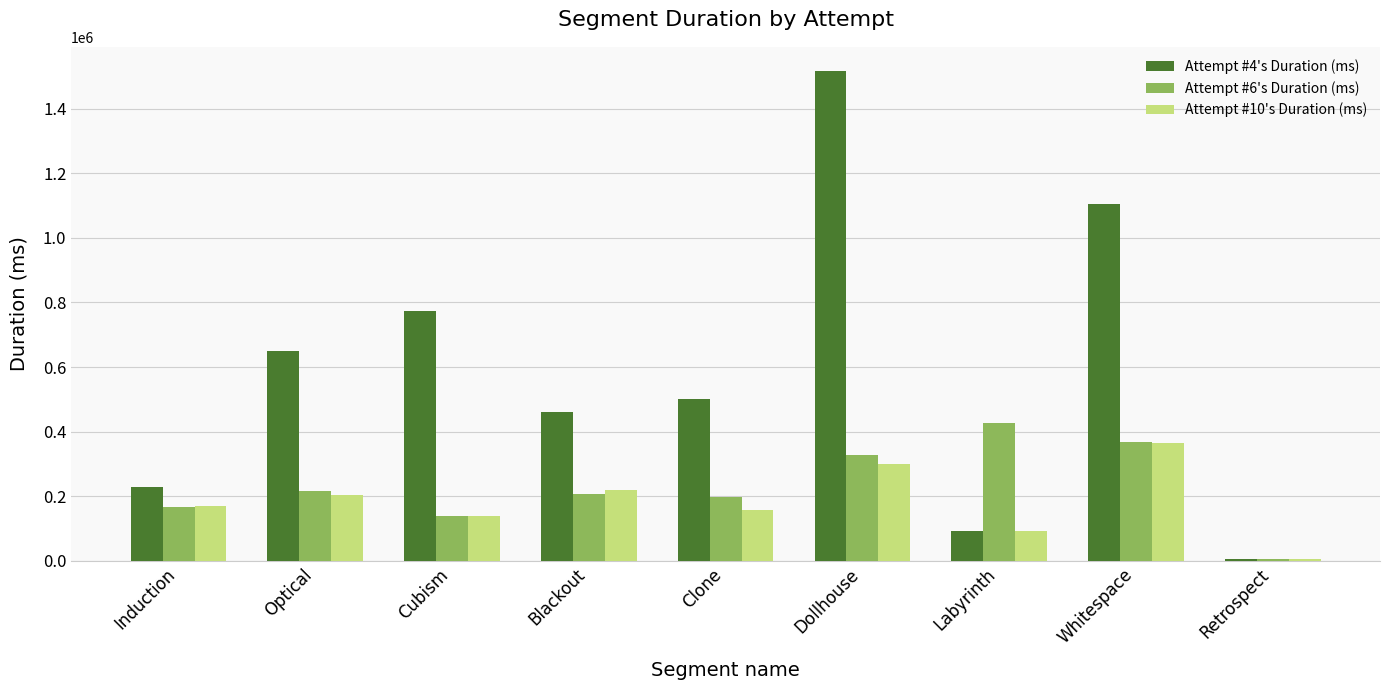

What is the greatest value displayed?

1515760